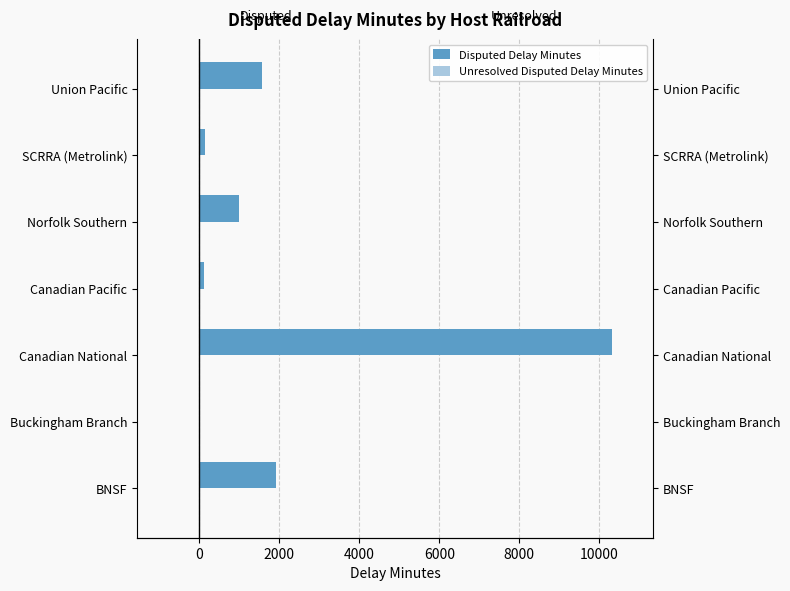

How many groups of bars are there?

7